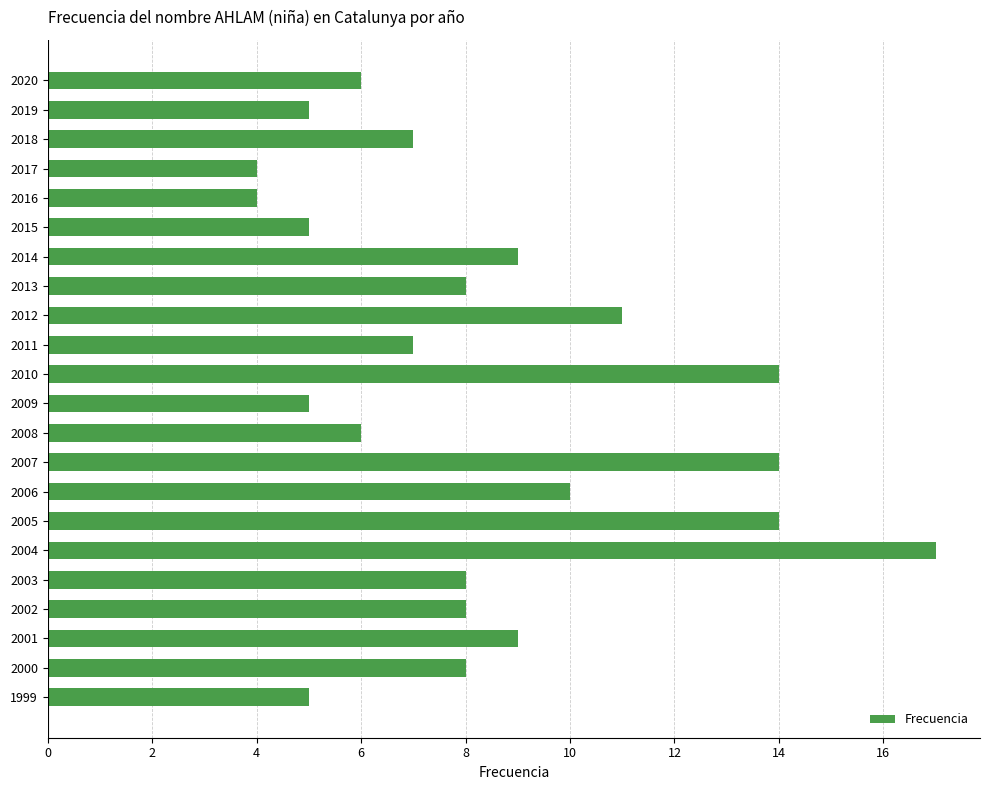

What is the ratio of the value at 2003 to the value at 2011?

1.1